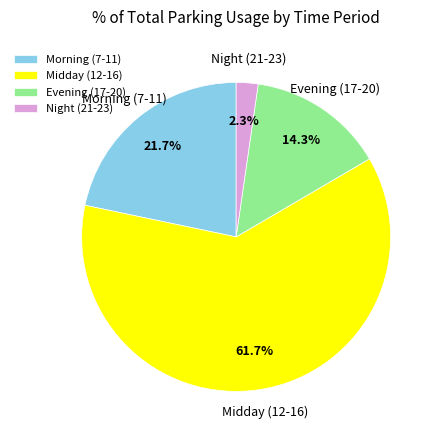

Approximately how many times larger is the value at Midday (12-16) compared to Morning (7-11)?

2.8